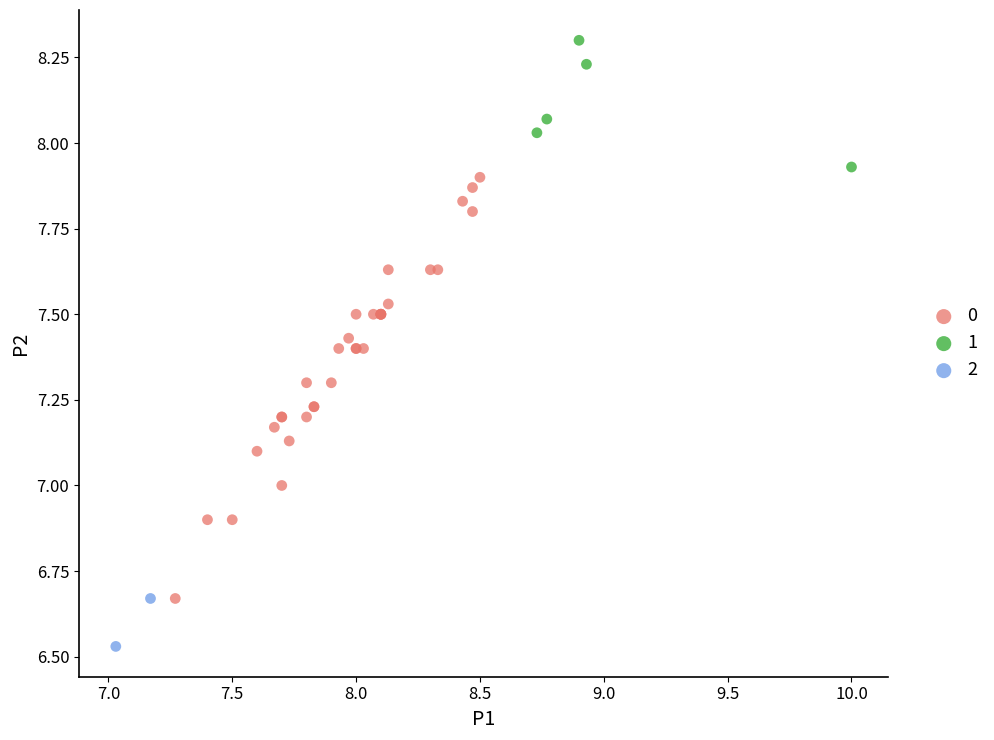

Which series contains the lowest Y value?

2